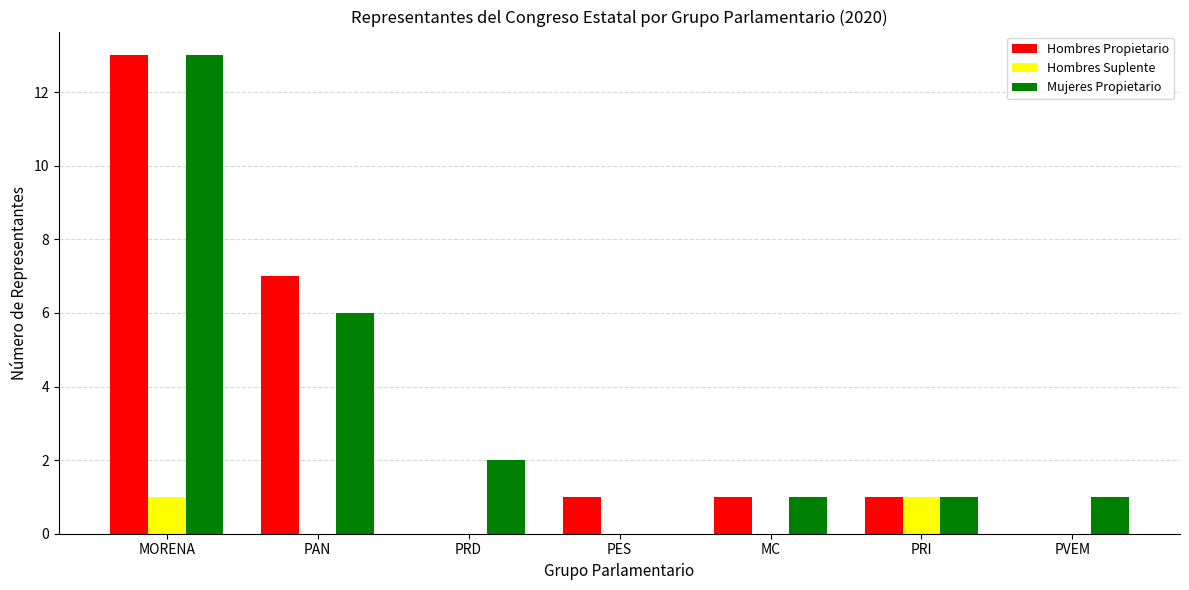

Between PAN and PRI, which series saw the biggest shift?

Hombres Propietario